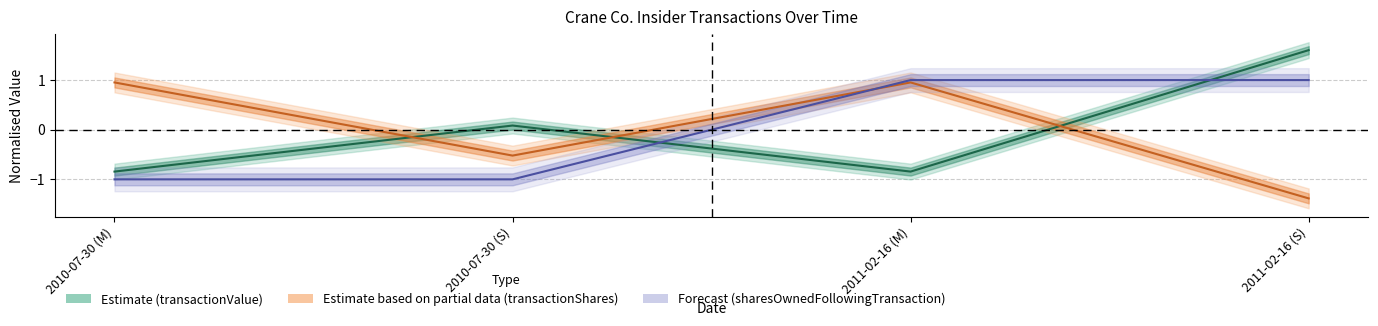

At which category does transactionShares reach its first local peak?

2011-02-16 (M)